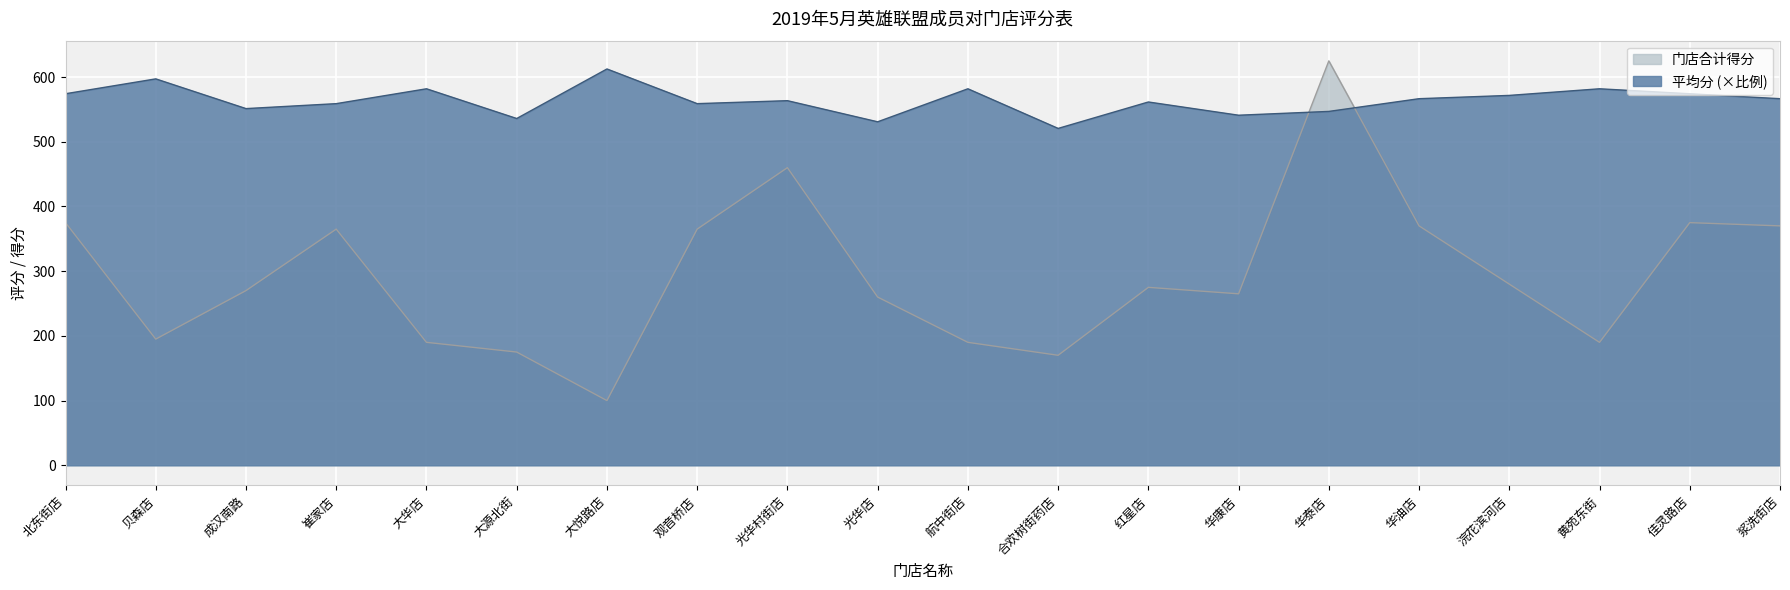

At which label does 门店合计得分 reach its peak?

华泰店